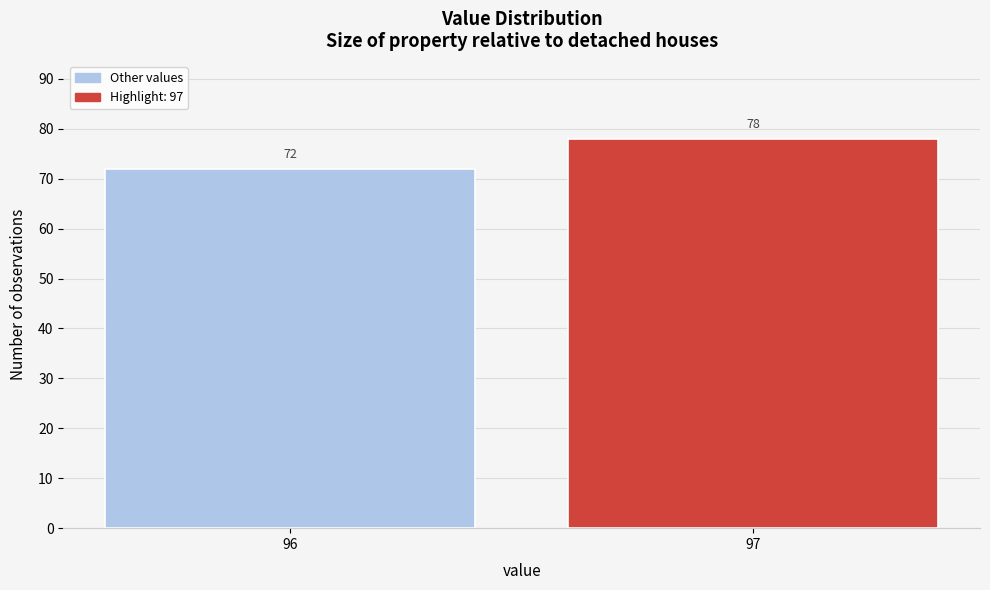

Reading left to right, what are all the values shown in this chart?

96=72	97=78